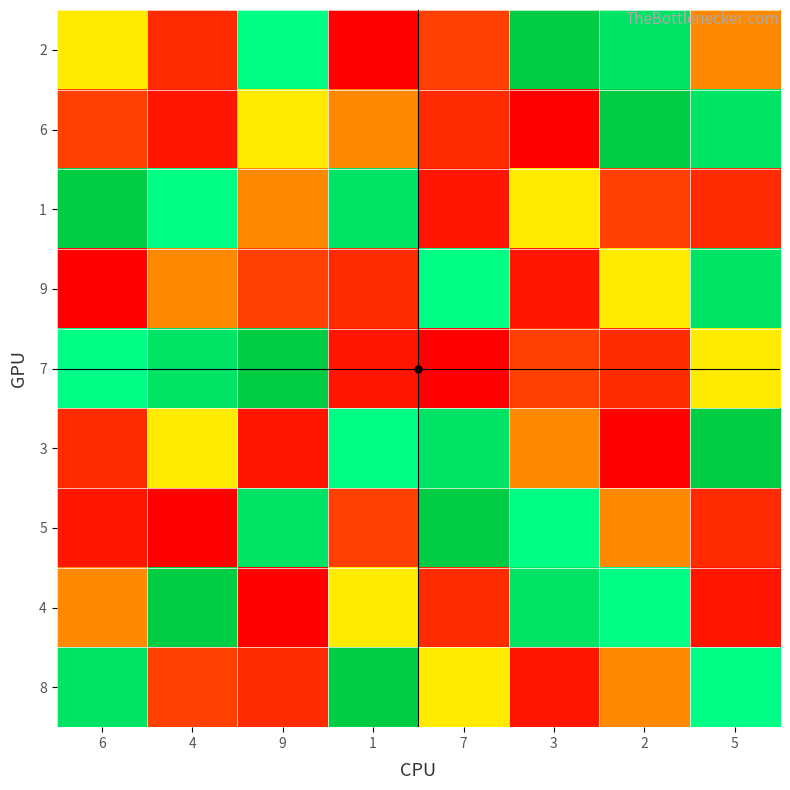

Reading left to right, extract all data points from this chart.

2: 6=6	4=3	9=7	1=1	7=4	3=9	2=8	5=5
6: 6=4	4=2	9=6	1=5	7=3	3=1	2=9	5=8
1: 6=9	4=7	9=5	1=8	7=2	3=6	2=4	5=3
9: 6=1	4=5	9=4	1=3	7=7	3=2	2=6	5=8
7: 6=7	4=8	9=9	1=2	7=1	3=4	2=3	5=6
3: 6=3	4=6	9=2	1=7	7=8	3=5	2=1	5=9
5: 6=2	4=1	9=8	1=4	7=9	3=7	2=5	5=3
4: 6=5	4=9	9=1	1=6	7=3	3=8	2=7	5=2
8: 6=8	4=4	9=3	1=9	7=6	3=2	2=5	5=7